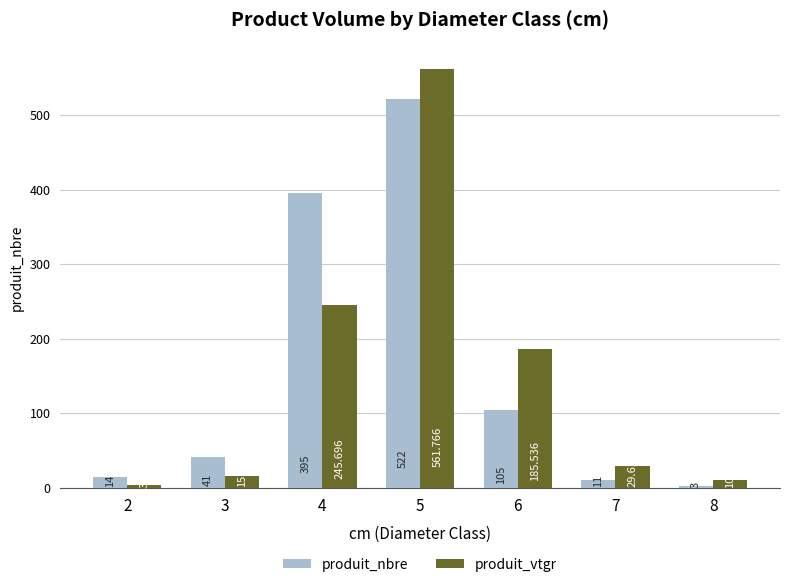

At which label does produit_nbre reach its peak?

5